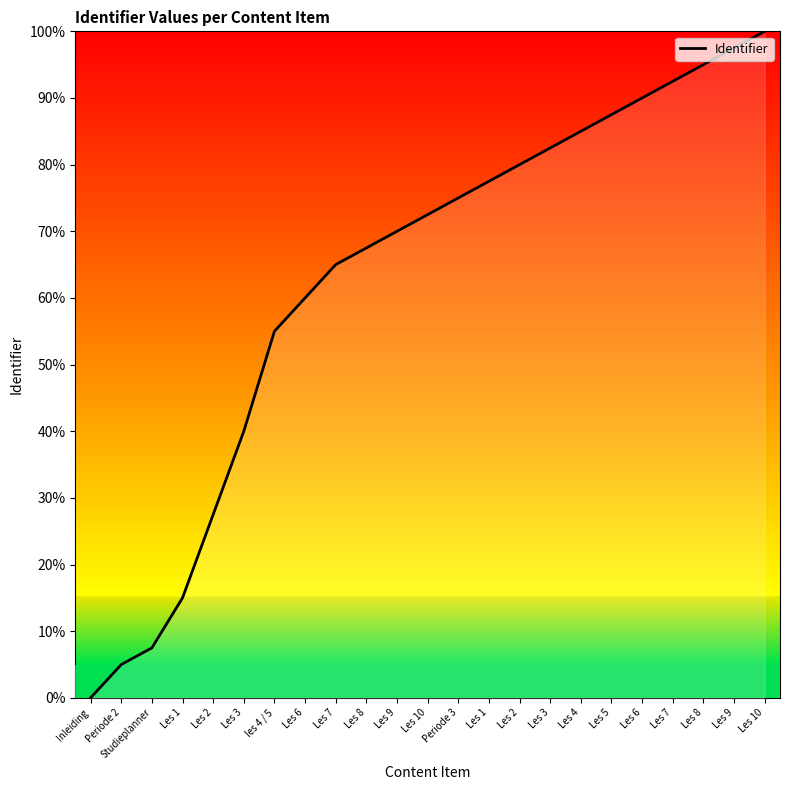

The chart shows a value of 60.0 at Les 6. True or false?

True